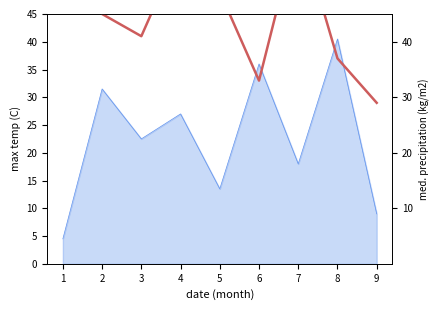

List the labels in order of value, smallest first.

9, 6, 8, 3, 2, 5, 1, 4, 7